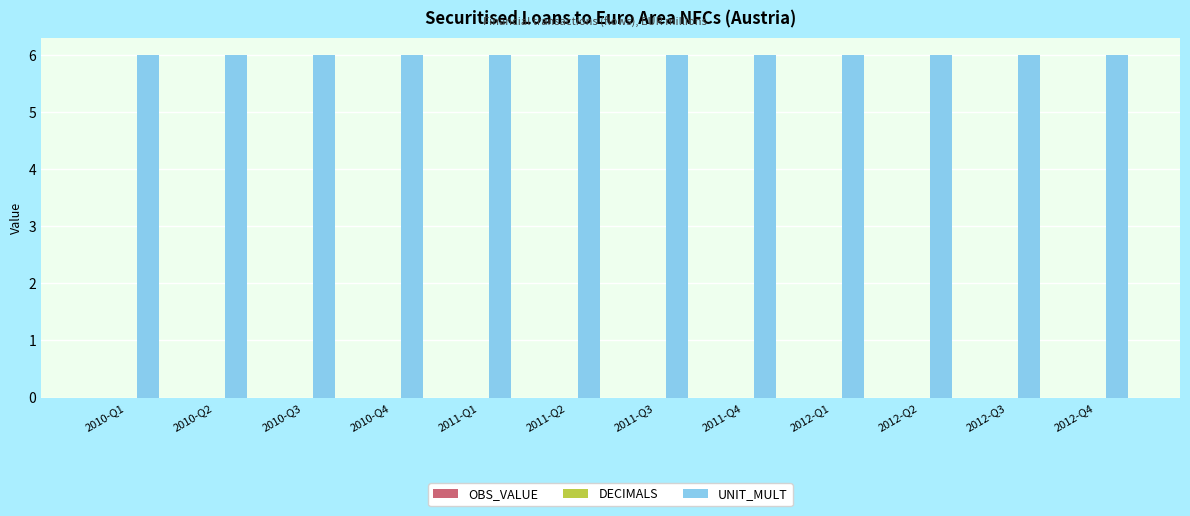

What is the total value across all series at 2011-Q4?

6